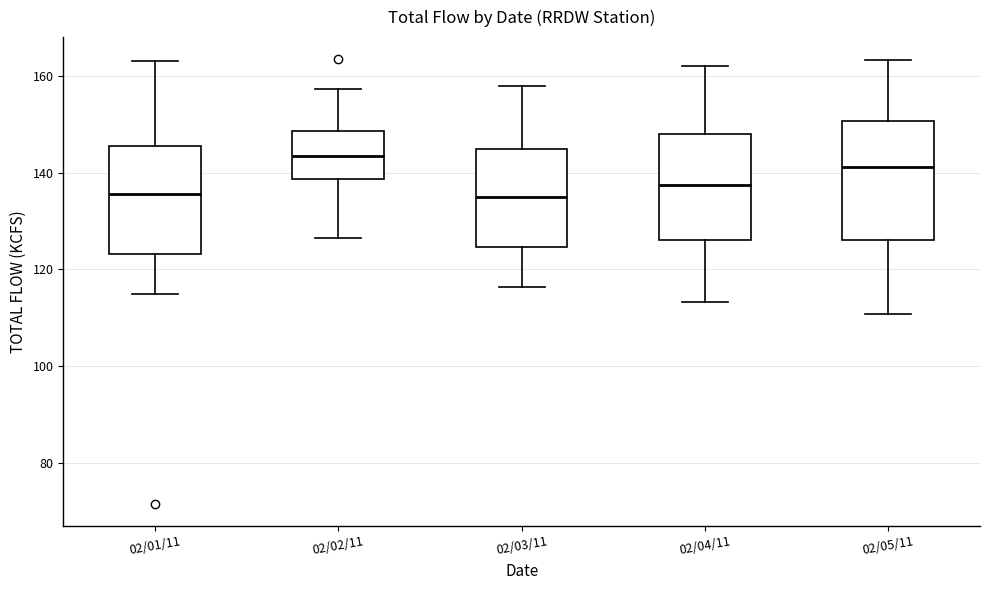

Which box is the tallest, from its lower edge to its upper edge?

02/05/11